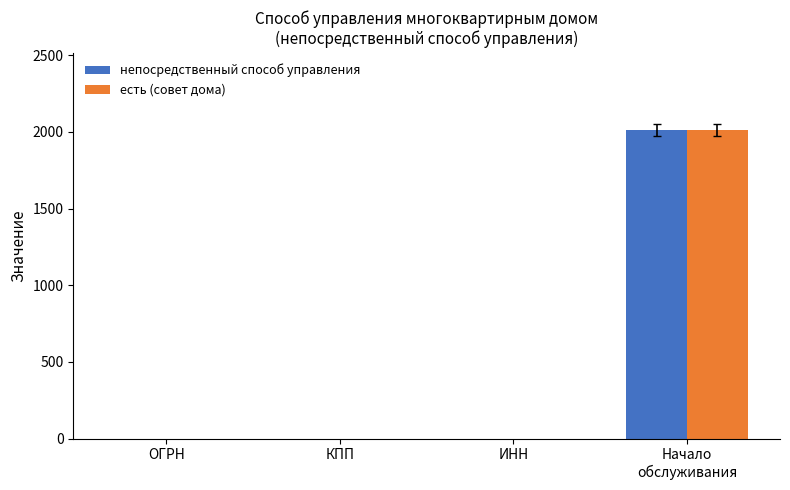

What is the sum of all непосредственный способ управления values?

2014